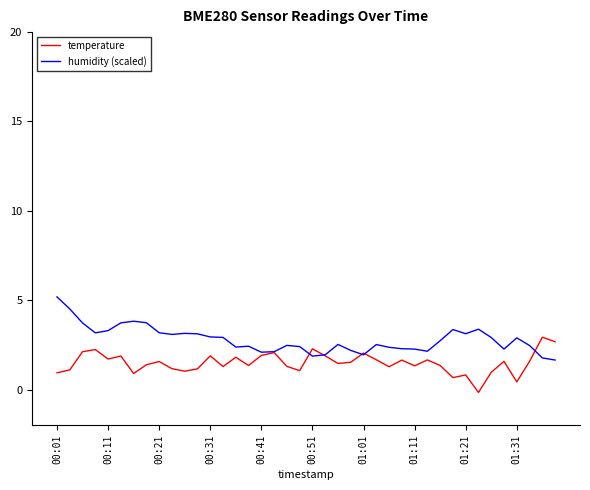

What is the maximum value shown in the chart?

5.2